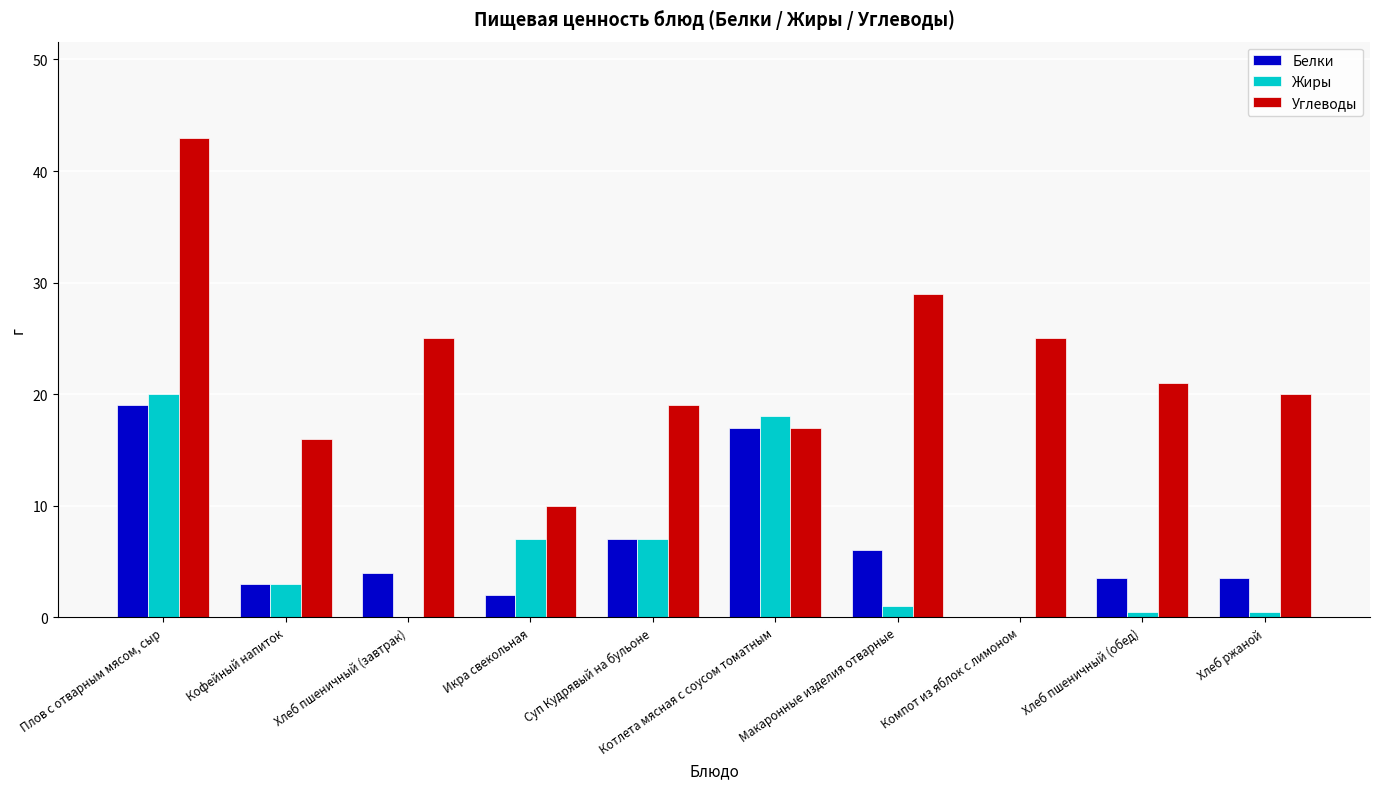

The Белки series shows 17.0 at Котлета мясная с соусом томатным. True or false?

True